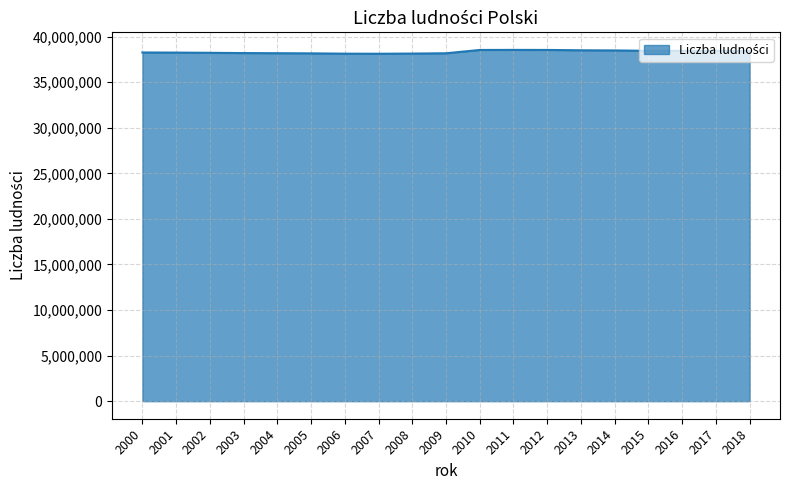

How many lines are shown in the chart?

1